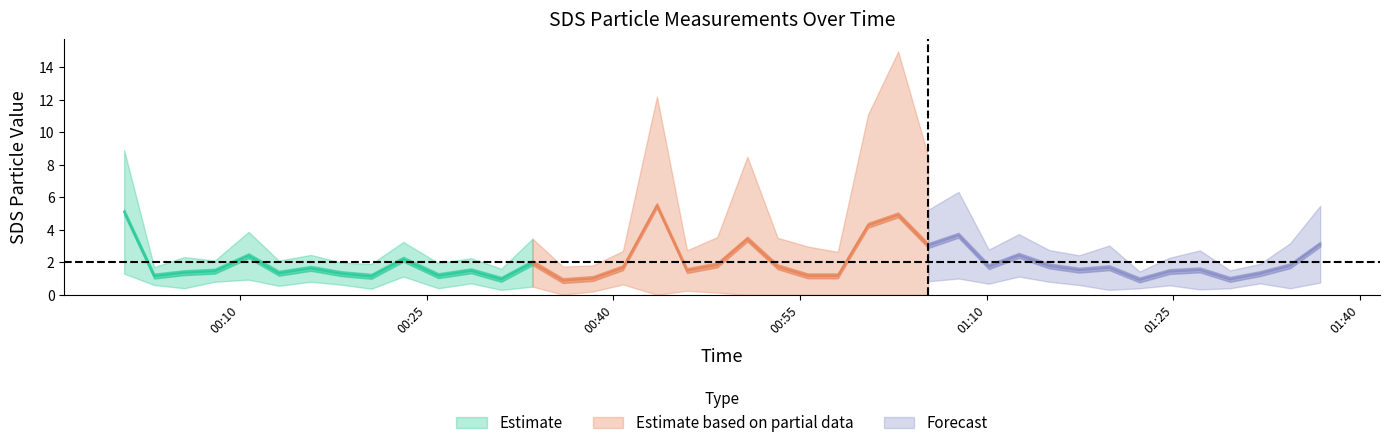

Is the value of SDS_P2 at 2024/03/02 01:00:28 greater than the value of SDS_P1 at 2024/03/02 01:31:58?

Yes